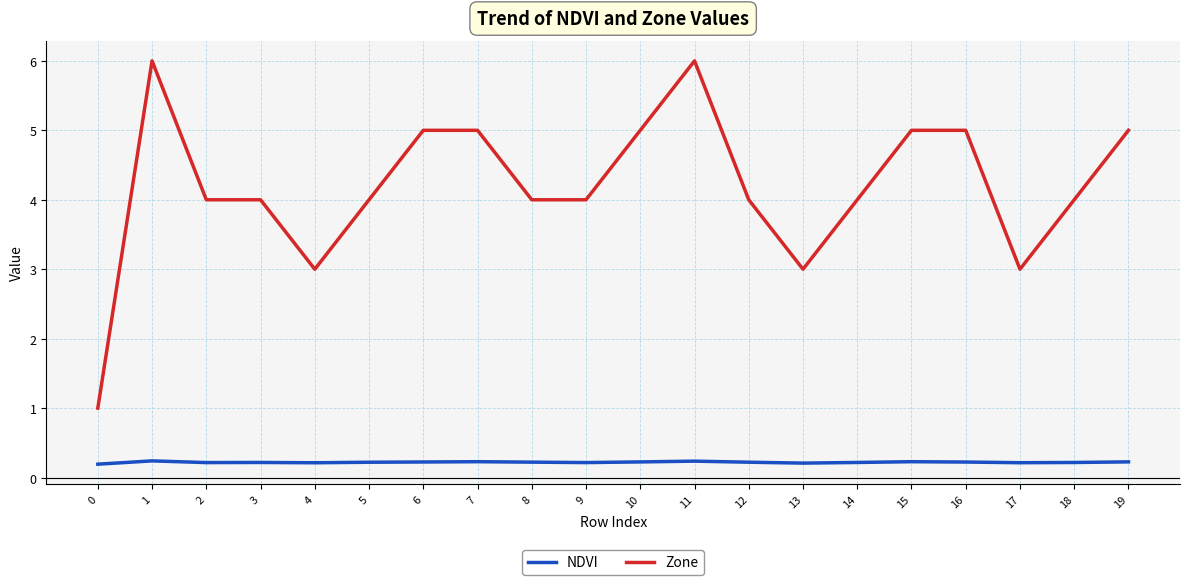

Is the value of NDVI at 19 greater than the value of Zone at 9?

No